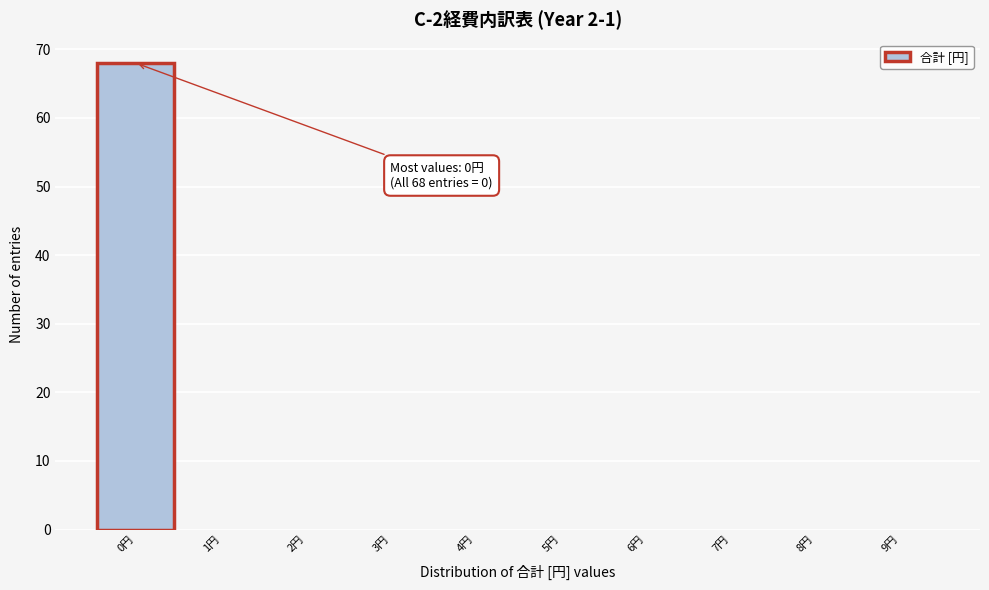

Which range on the x-axis has the tallest bar?

-0.5 to 0.5